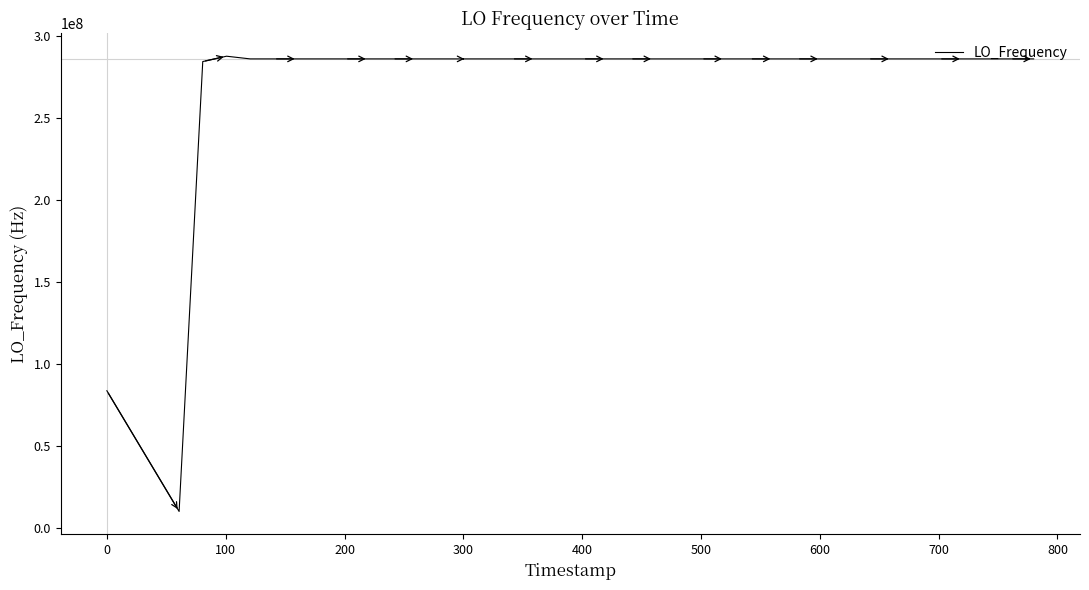

What is the difference between the maximum and minimum values?

277685379.1